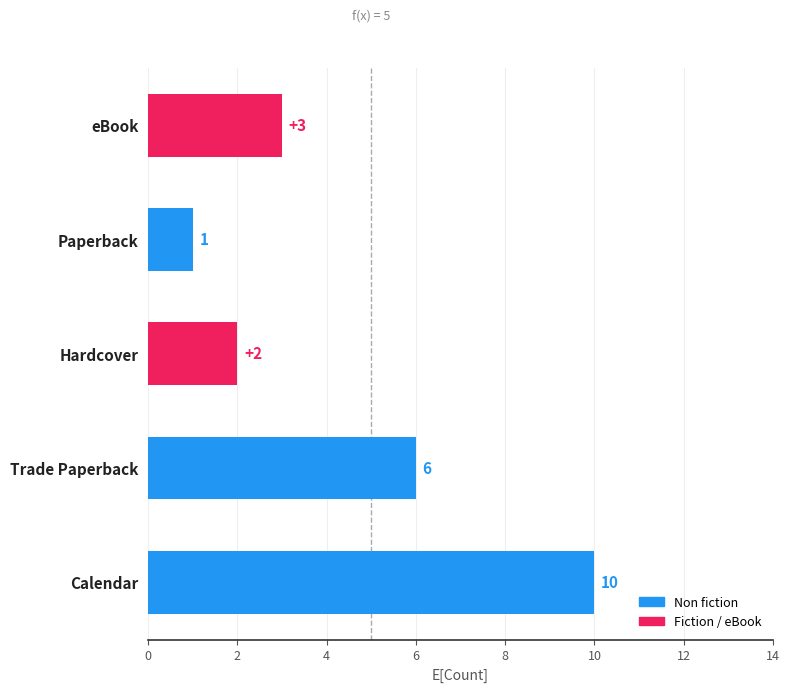

What is the difference between the second highest and minimum values?

5